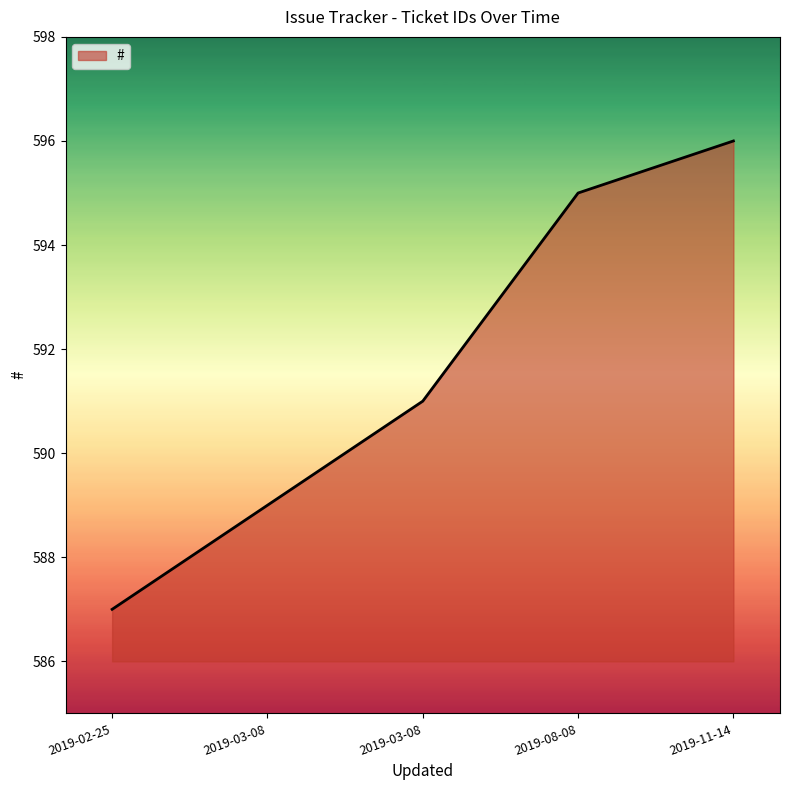

What is the average value?

592